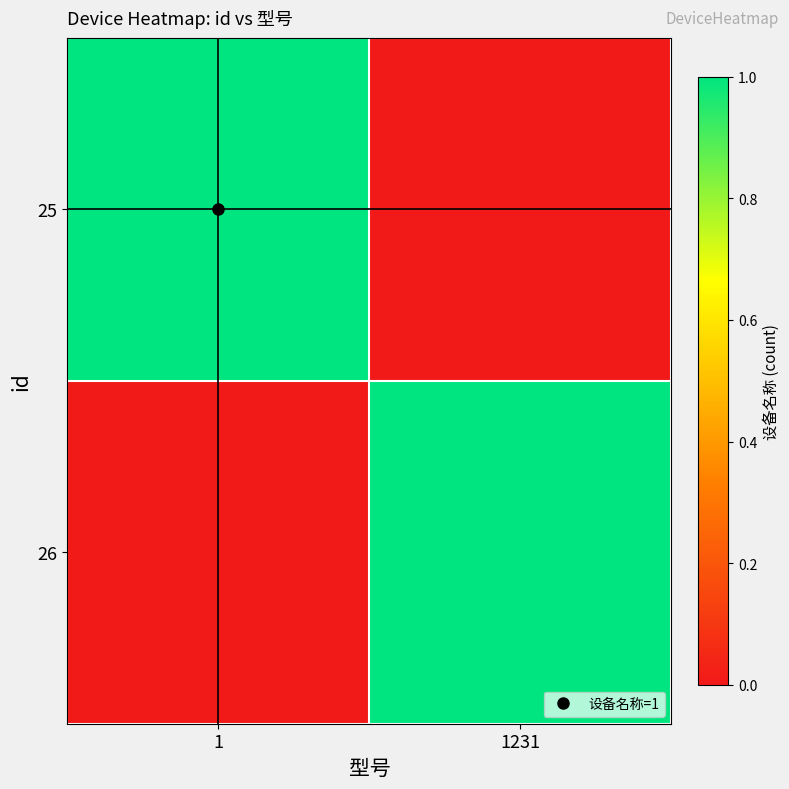

Reading left to right, transcribe all the data shown in this chart.

25: 1=1	1231=0
26: 1=0	1231=1